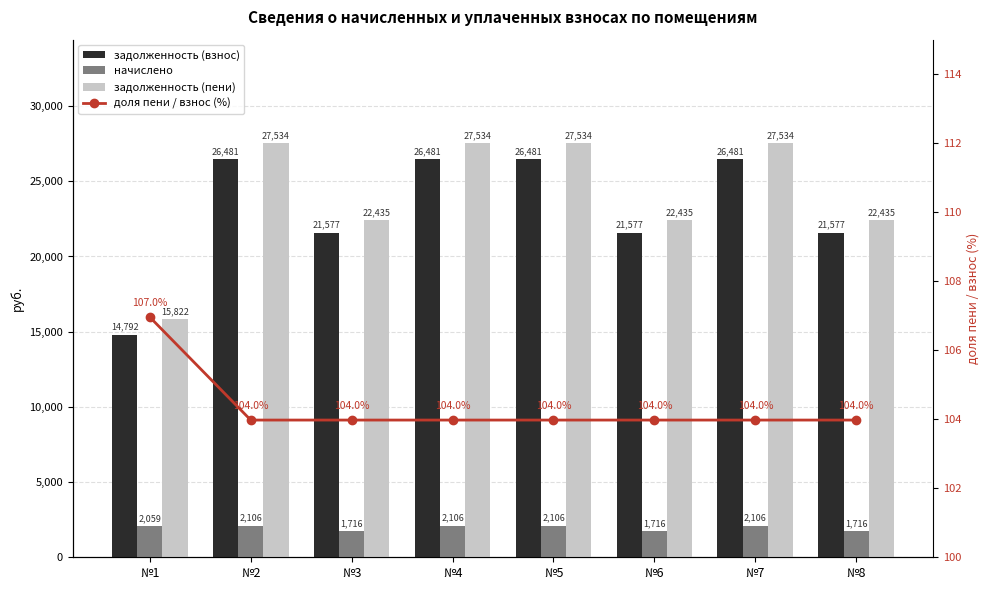

What is the difference between the highest and lowest values at №5?

27429.5